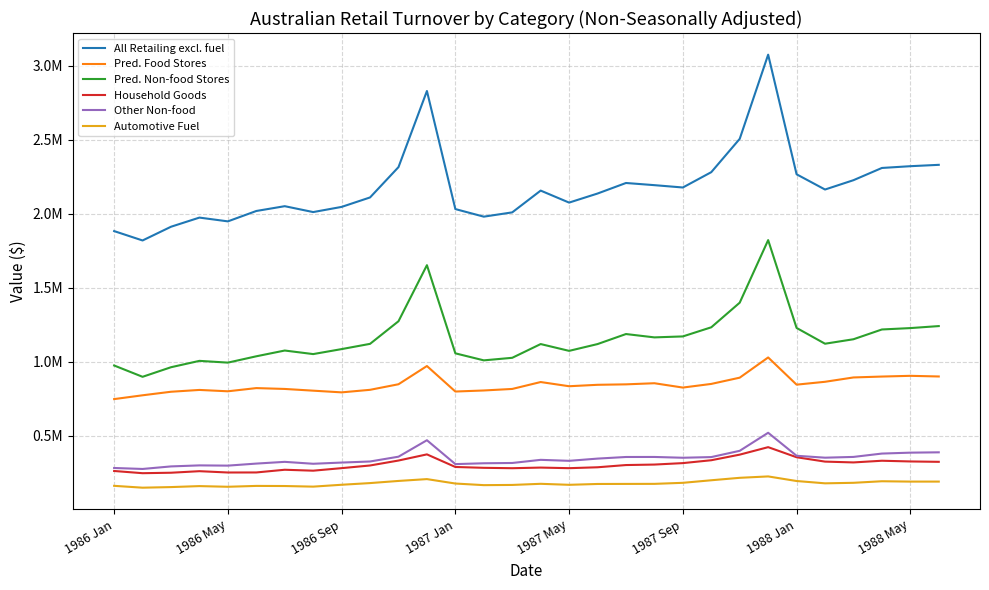

What are all the series names shown in the legend?

All Retailing excl. fuel, Pred. Food Stores, Pred. Non-food Stores, Household Goods, Other Non-food, Automotive Fuel